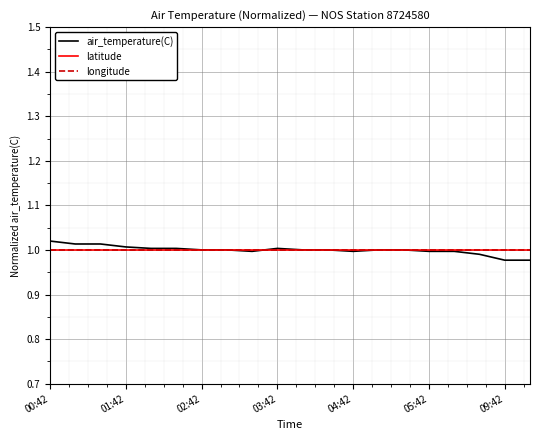

Does the chart have visible grid lines?

Yes